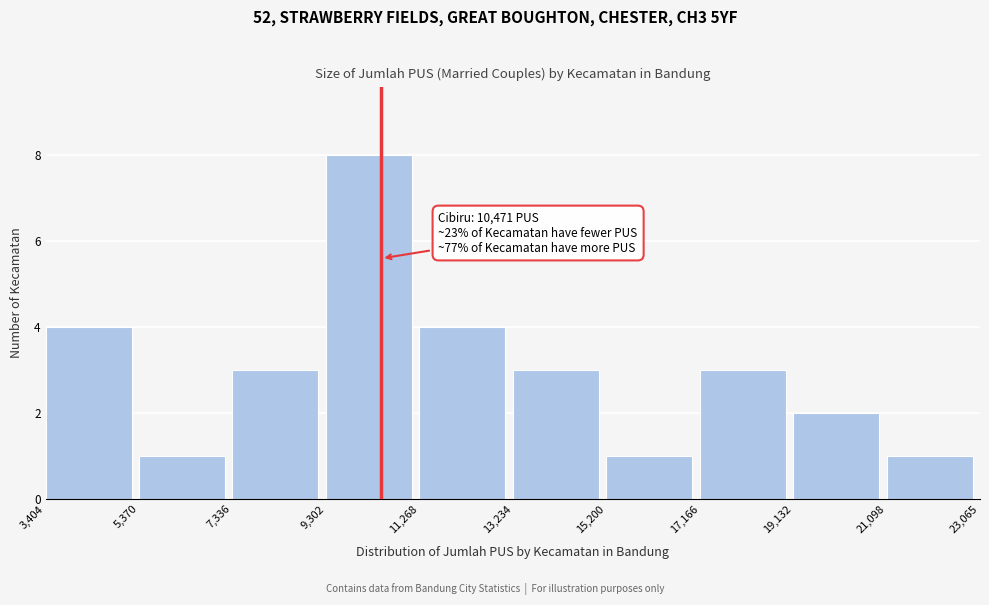

Which range on the x-axis has the tallest bar?

9,302 to 11,268